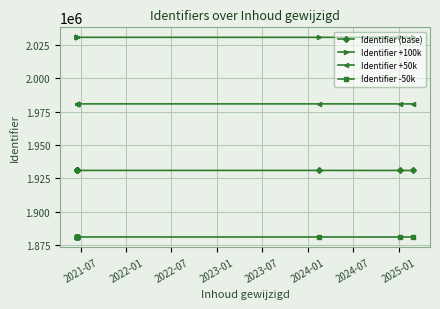

How many lines are shown in the chart?

4